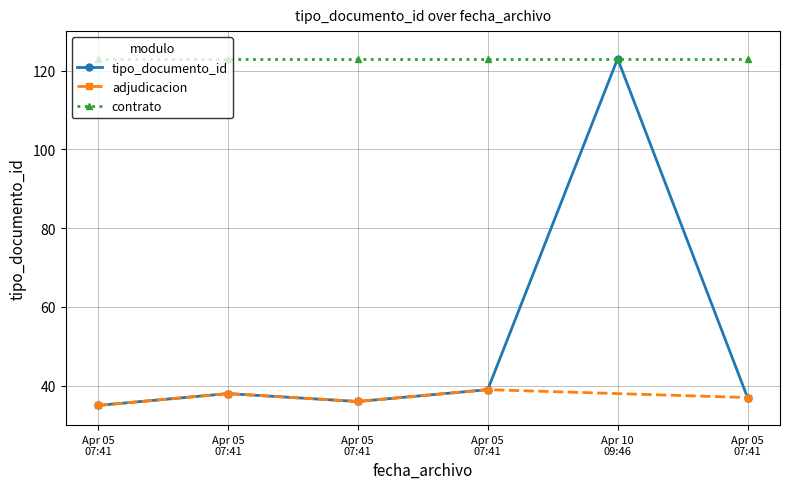

The value at Apr 10 09:46 is 190. True or false?

False